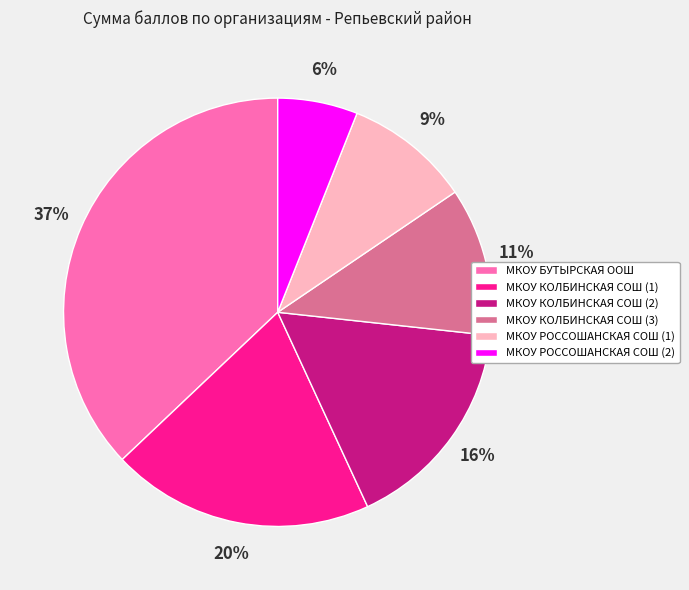

To the nearest percent, what portion does МКОУ КОЛБИНСКАЯ СОШ (1) represent?

20%